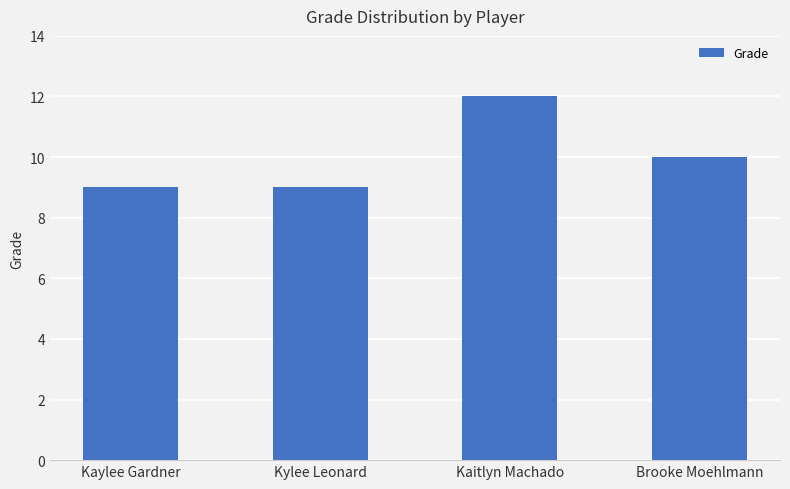

What is the sum of all values?

40